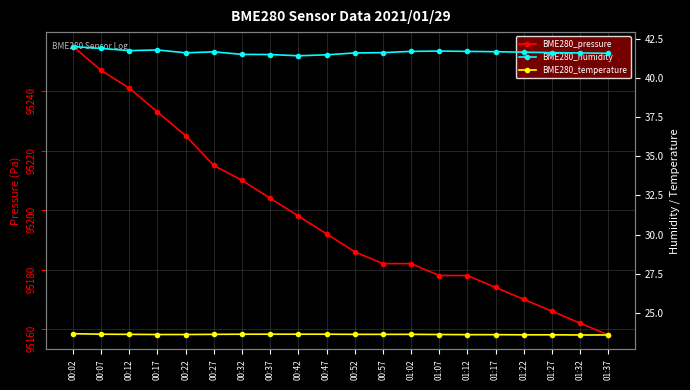

How many distinct data groups are displayed?

3